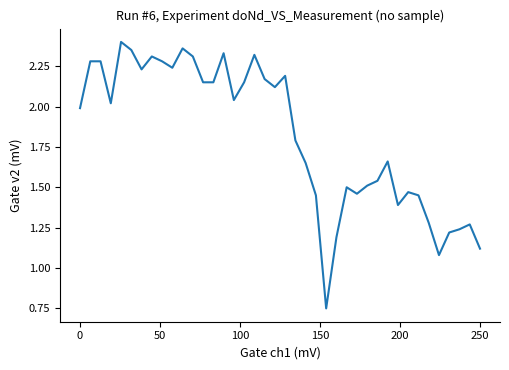

Is this an area chart (filled region under the line)?

No